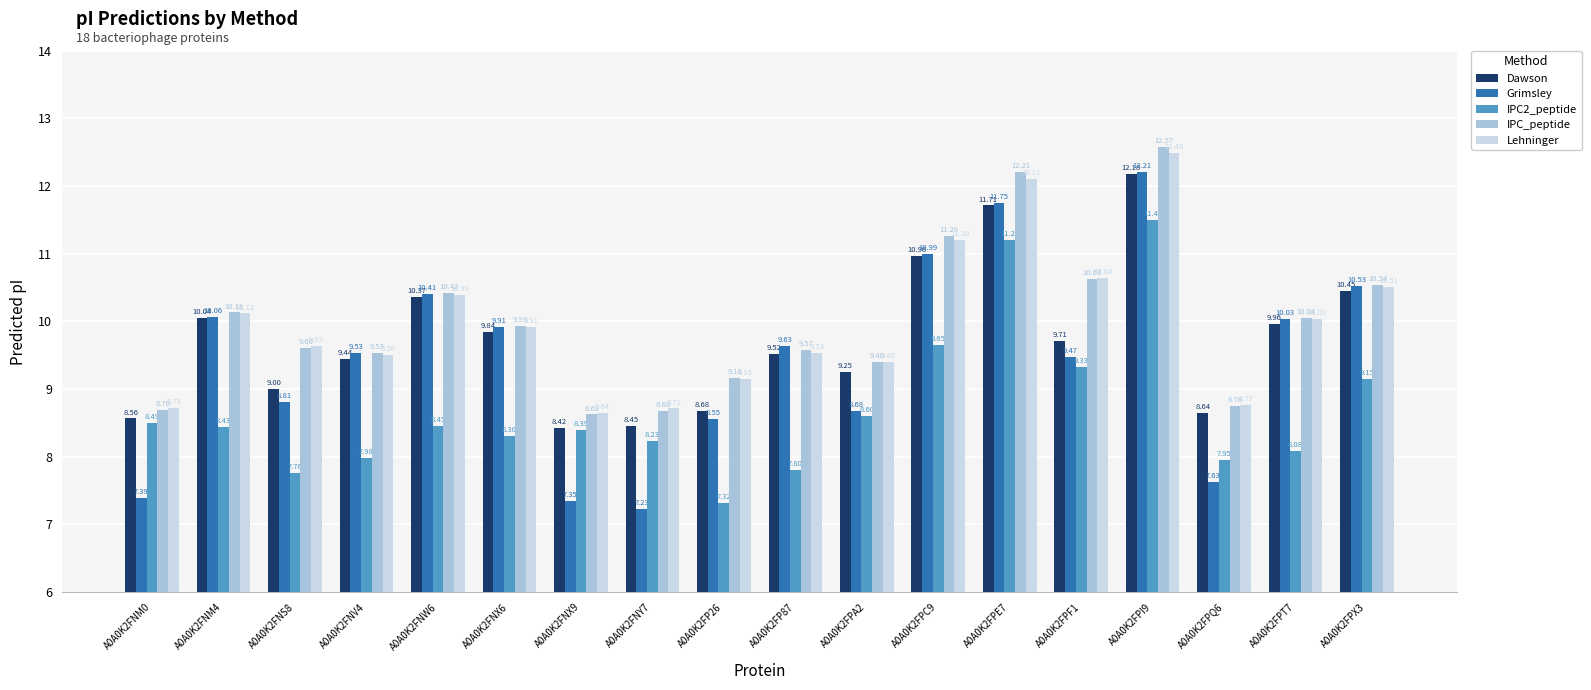

What position from the right is A0A0K2FNX6?

13